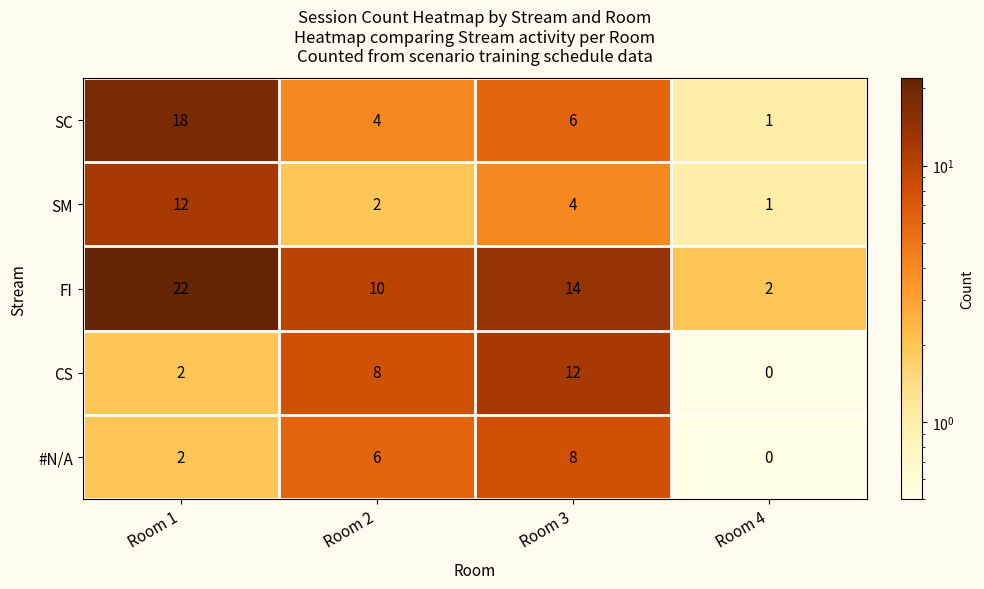

How many data points in #N/A are less than 6?

2